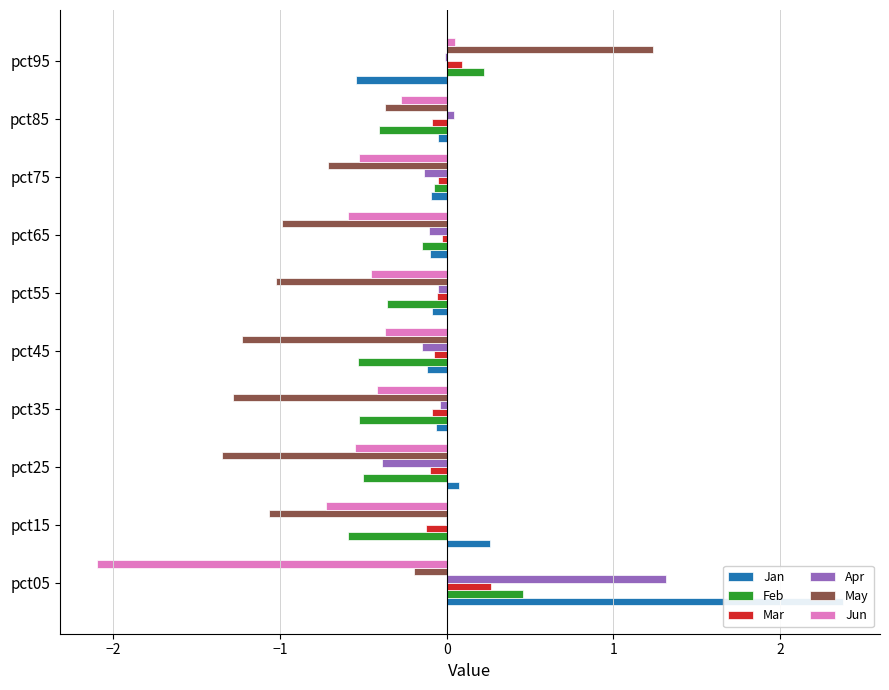

How many data points in Jan are less than 0?

7